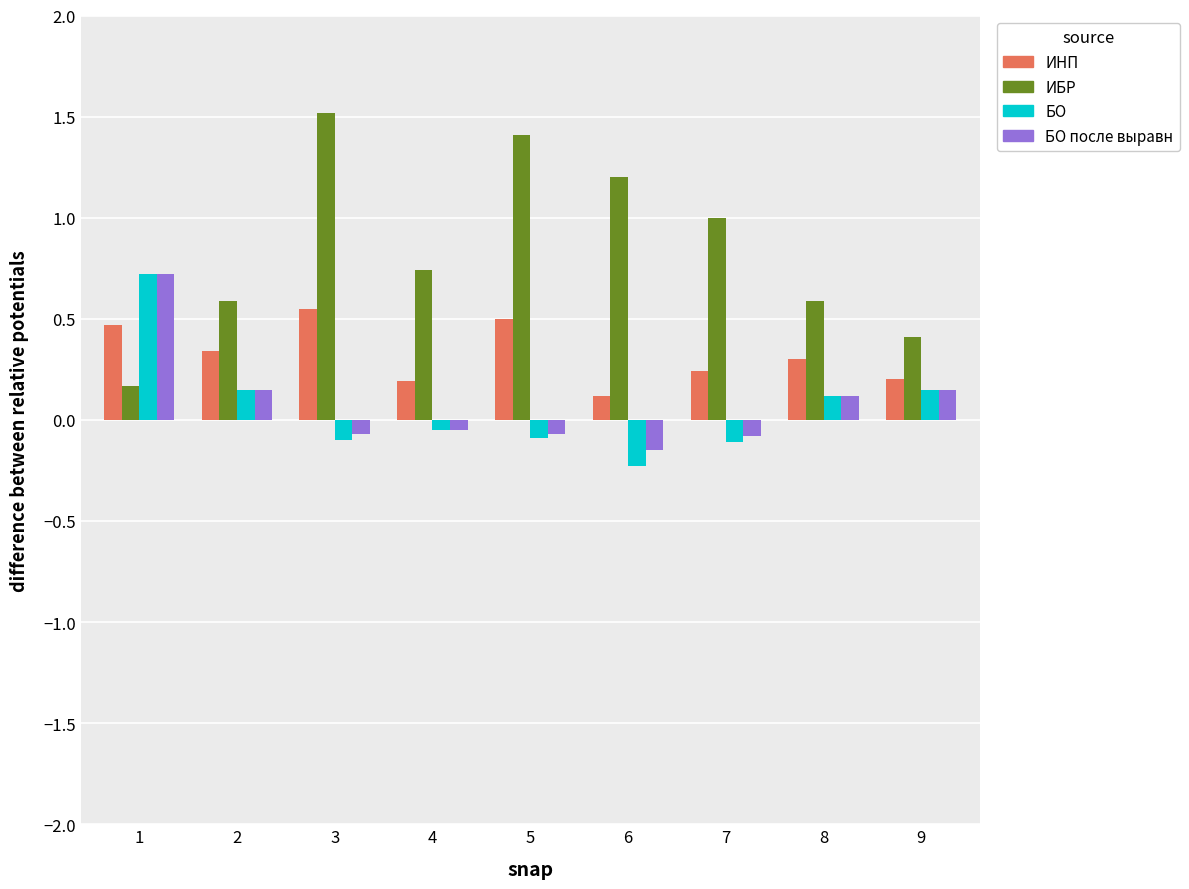

What value does the ИНП series have at 6?

0.1